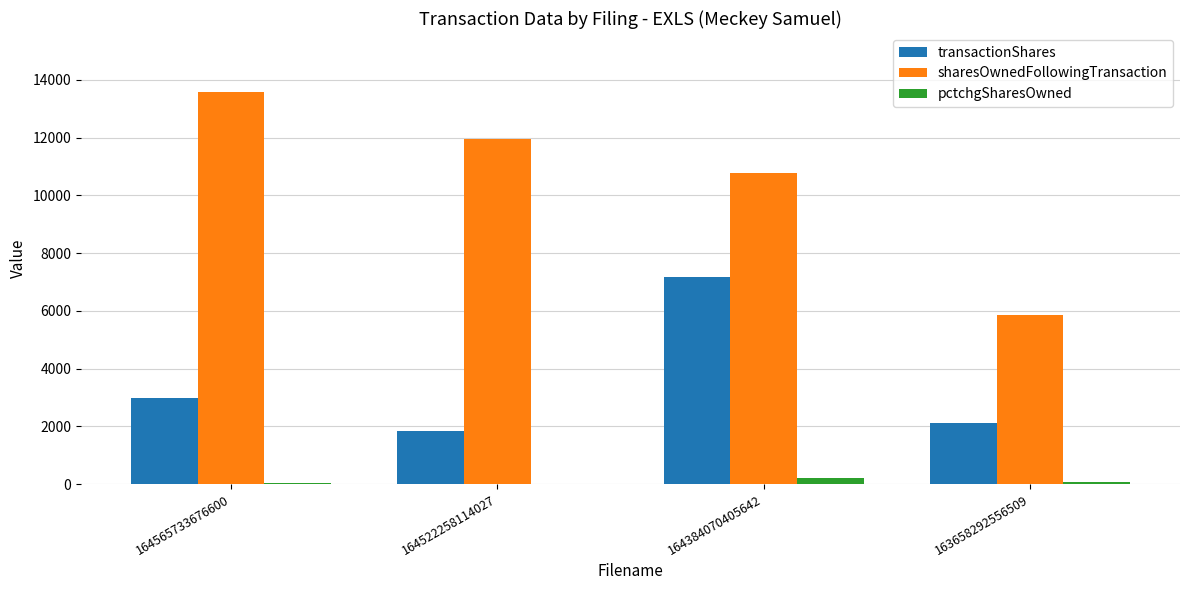

Is it true that pctchgSharesOwned equals 199 at 164384070405642?

True